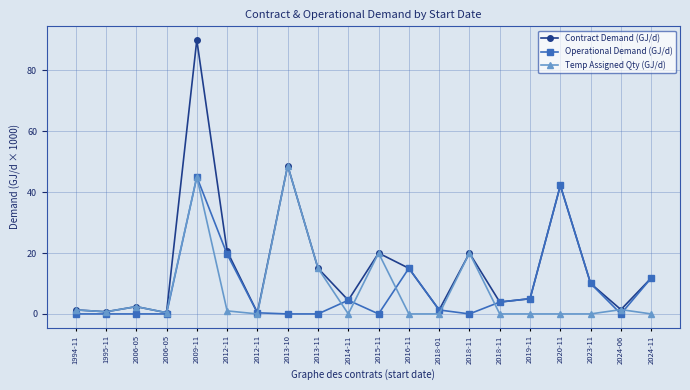

Reading right to left, what are all the values shown in this chart?

Contract Demand (GJ/d): 11.8	1.4	10.0	42.2	5.0	3.9	20.0	1.3	15.0	20.0	4.5	15.0	48.8	0.4	20.6	90.0	0.4	2.4	0.7	1.3
Operational Demand (GJ/d): 11.8	0.0	10.0	42.2	5.0	3.9	0.0	1.3	15.0	0.0	4.5	0.0	0.0	0.4	19.6	45.0	0.0	0.0	0.0	0.0
Temp Assigned Qty (GJ/d): 0.0	1.4	0.0	0.0	0.0	0.0	20.0	0.0	0.0	20.0	0.0	15.0	48.8	0.0	1.0	45.0	0.4	2.4	0.7	1.3